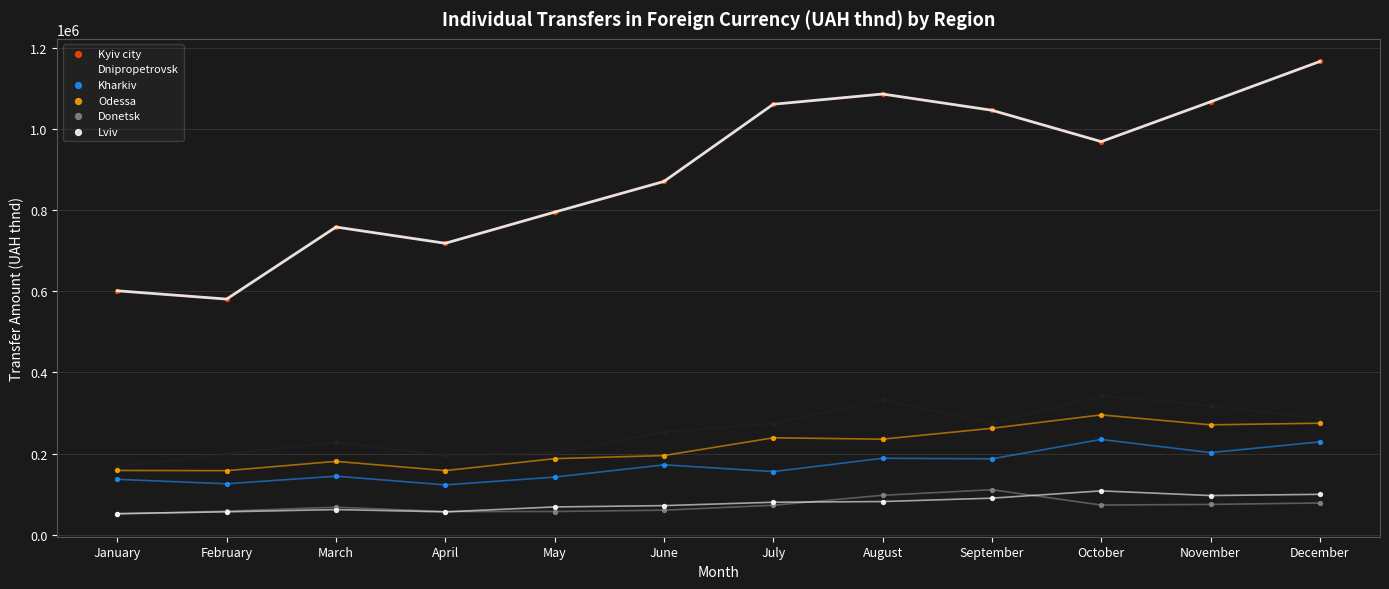

What are all the series names shown in the legend?

Kyiv city, Dnipropetrovsk, Kharkiv, Odessa, Donetsk, Lviv